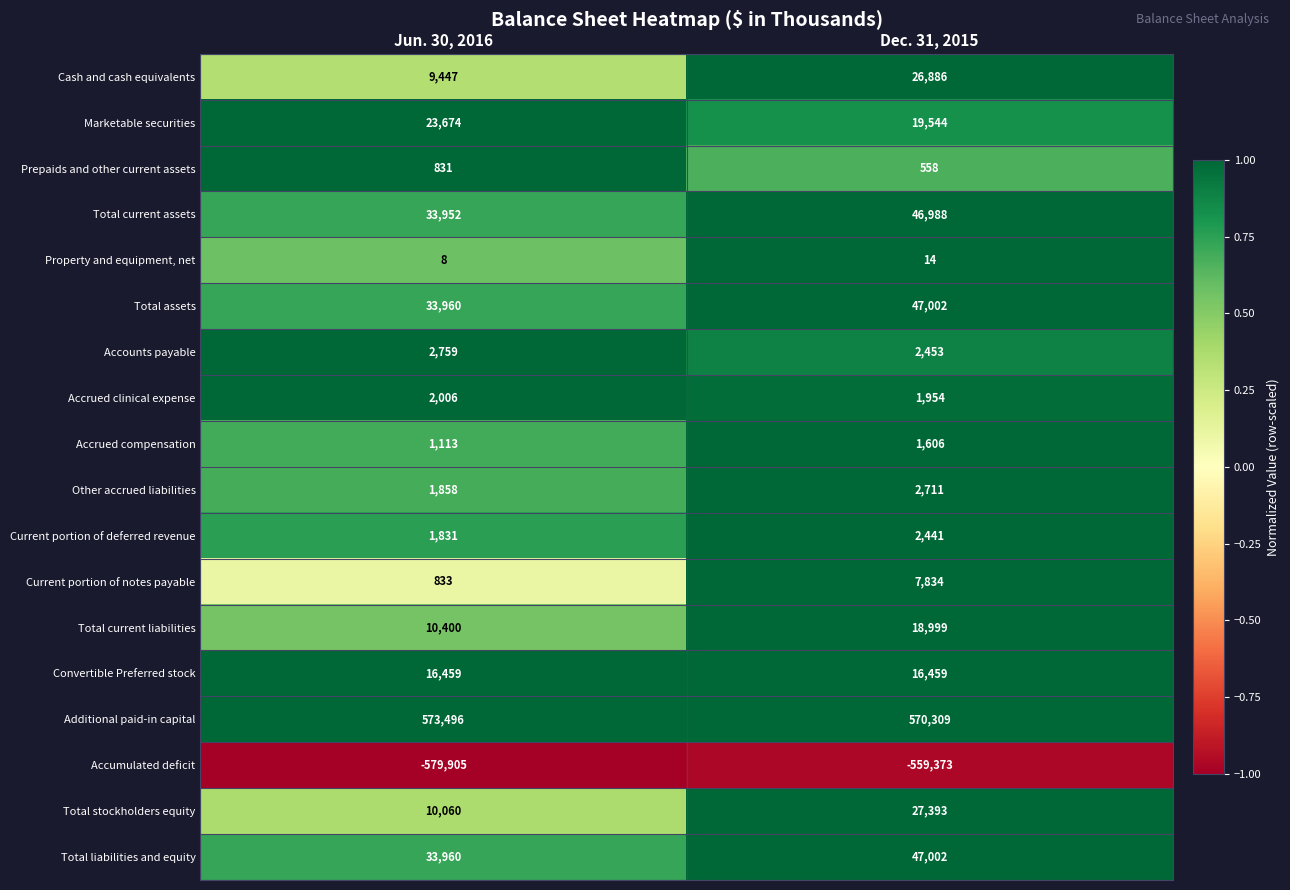

Rank the categories by Accounts payable value from highest to lowest.

Jun. 30, 2016, Dec. 31, 2015